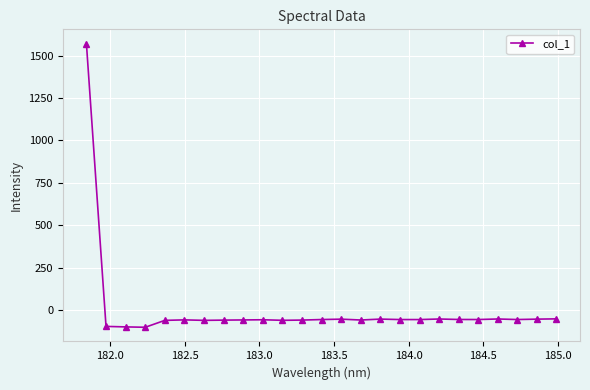

What is the greatest value displayed?

1571.2